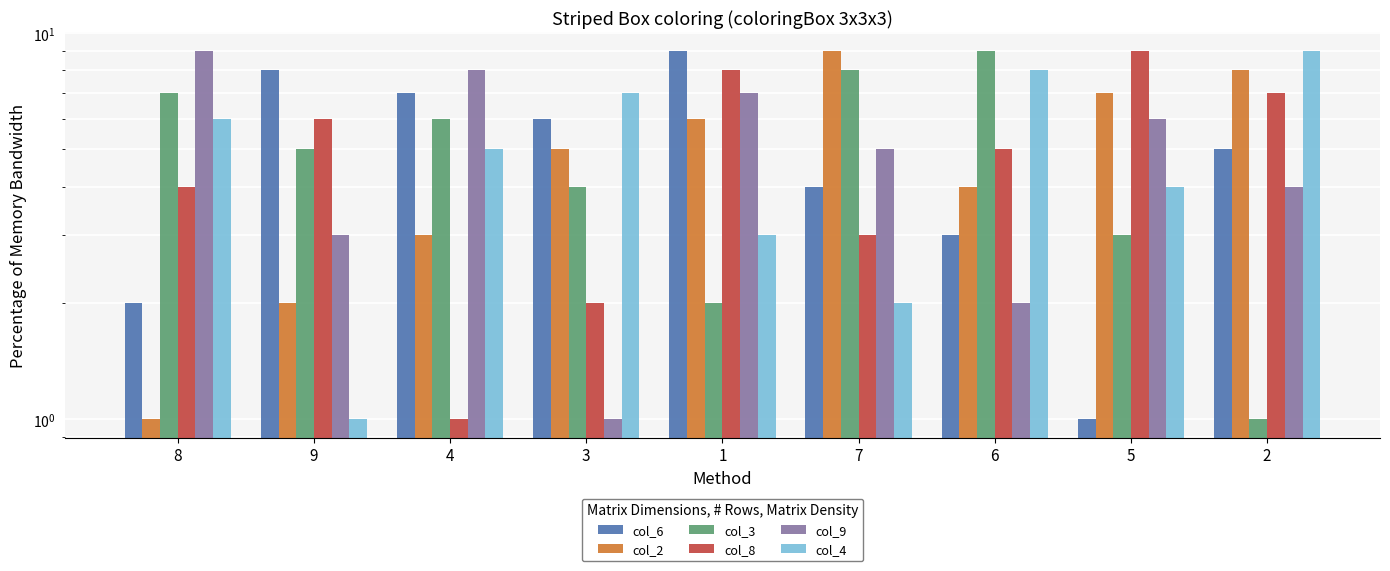

What position from the right is 9?

8